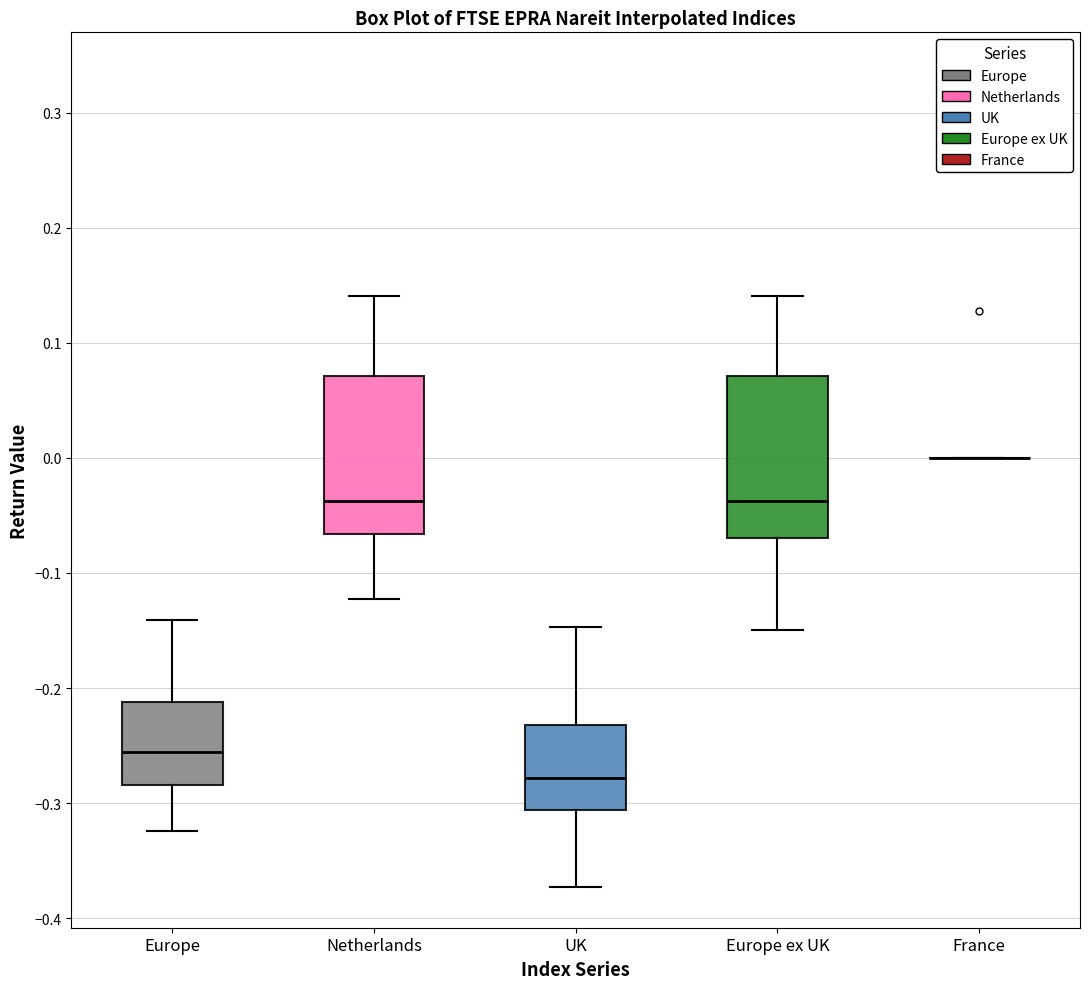

Where does the lower whisker of the box for Europe end on the y-axis? The values are not printed on the chart, so give them approximately, as read against the axis.

-0.32